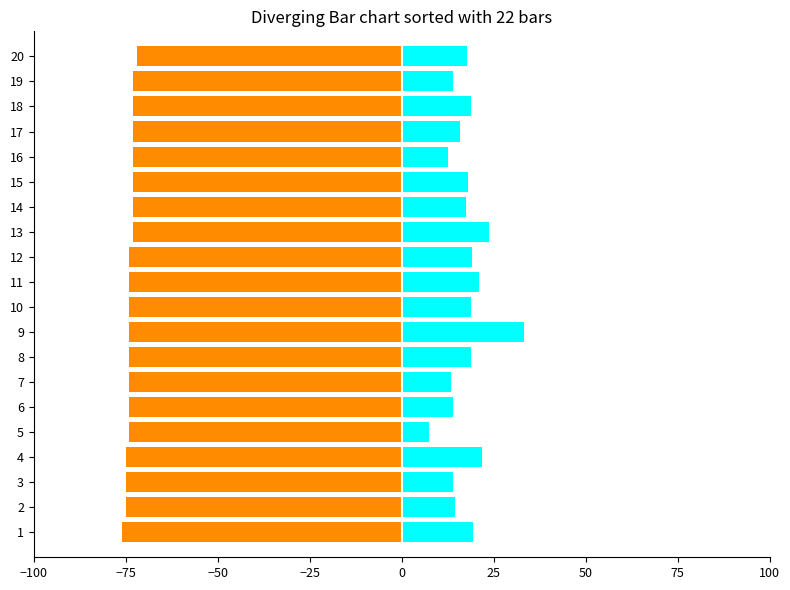

What are all the series names shown in the legend?

Signal (negative), SDS_P1 (positive)